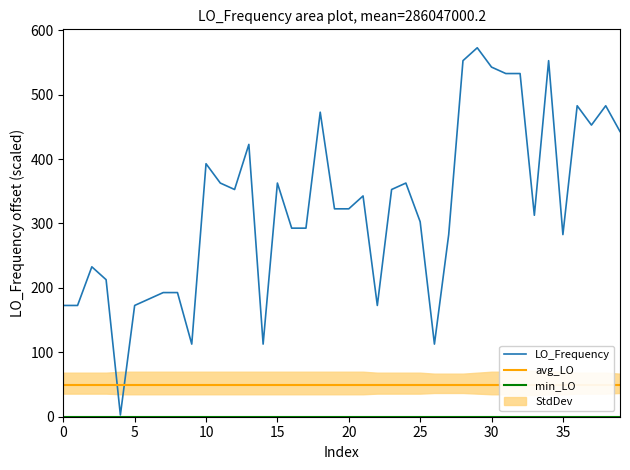

What is the approximate value of avg_LO at 24?

48.9